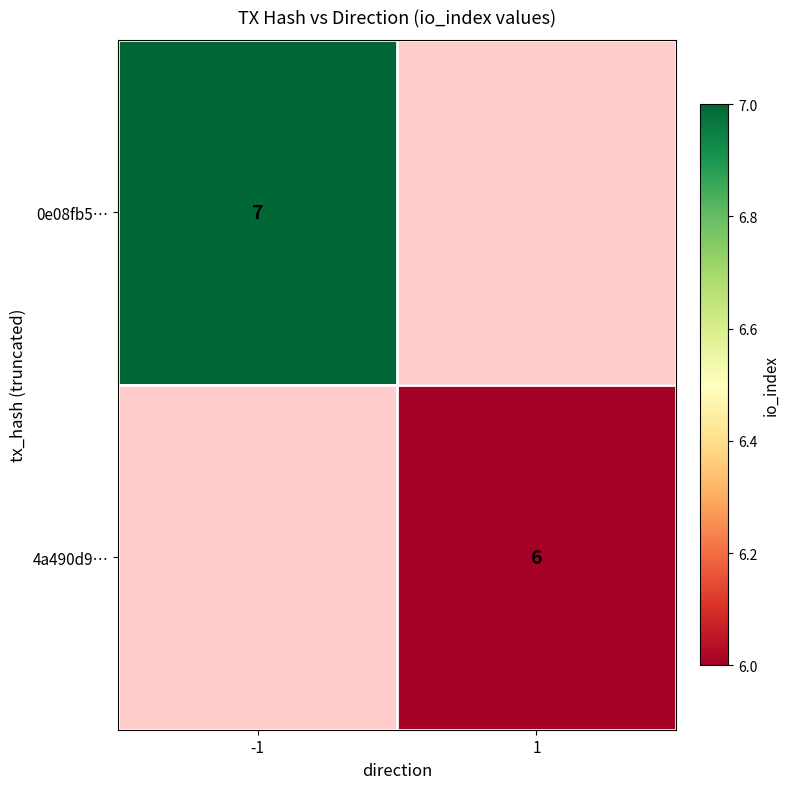

True or false: 4a490d9… has a value of 2 at 1.

False